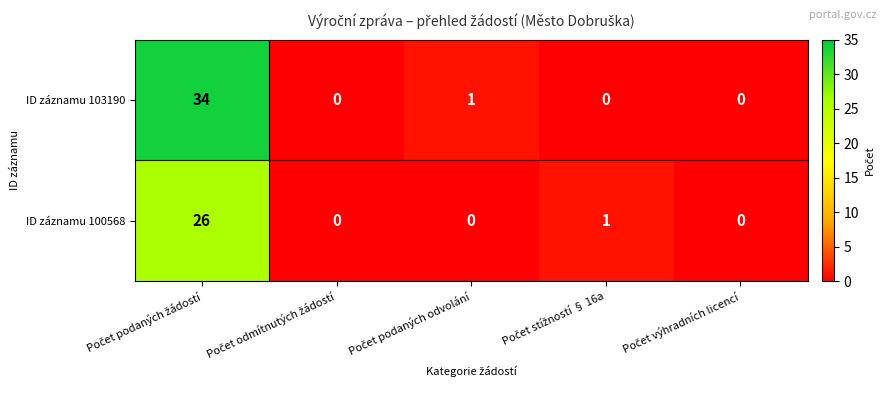

Reading left to right, list all the values displayed in this chart.

ID záznamu 103190: 34	0	1	0	0
ID záznamu 100568: 26	0	0	1	0